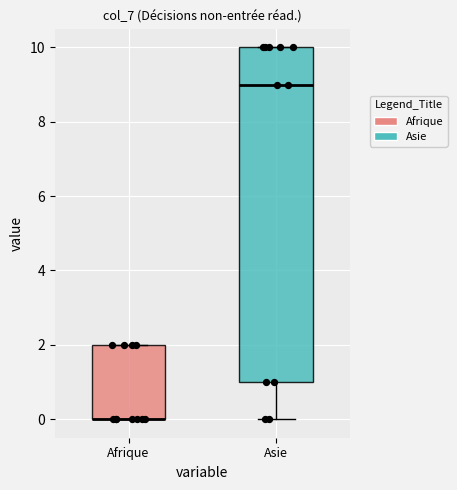

Where is the upper edge of the box for Afrique on the y-axis? The values are not printed on the chart, so give them approximately, as read against the axis.

2